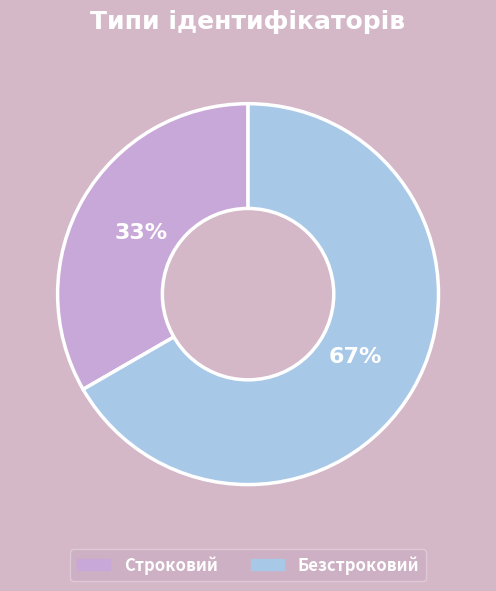

What is the smallest slice in the pie chart?

Строковий